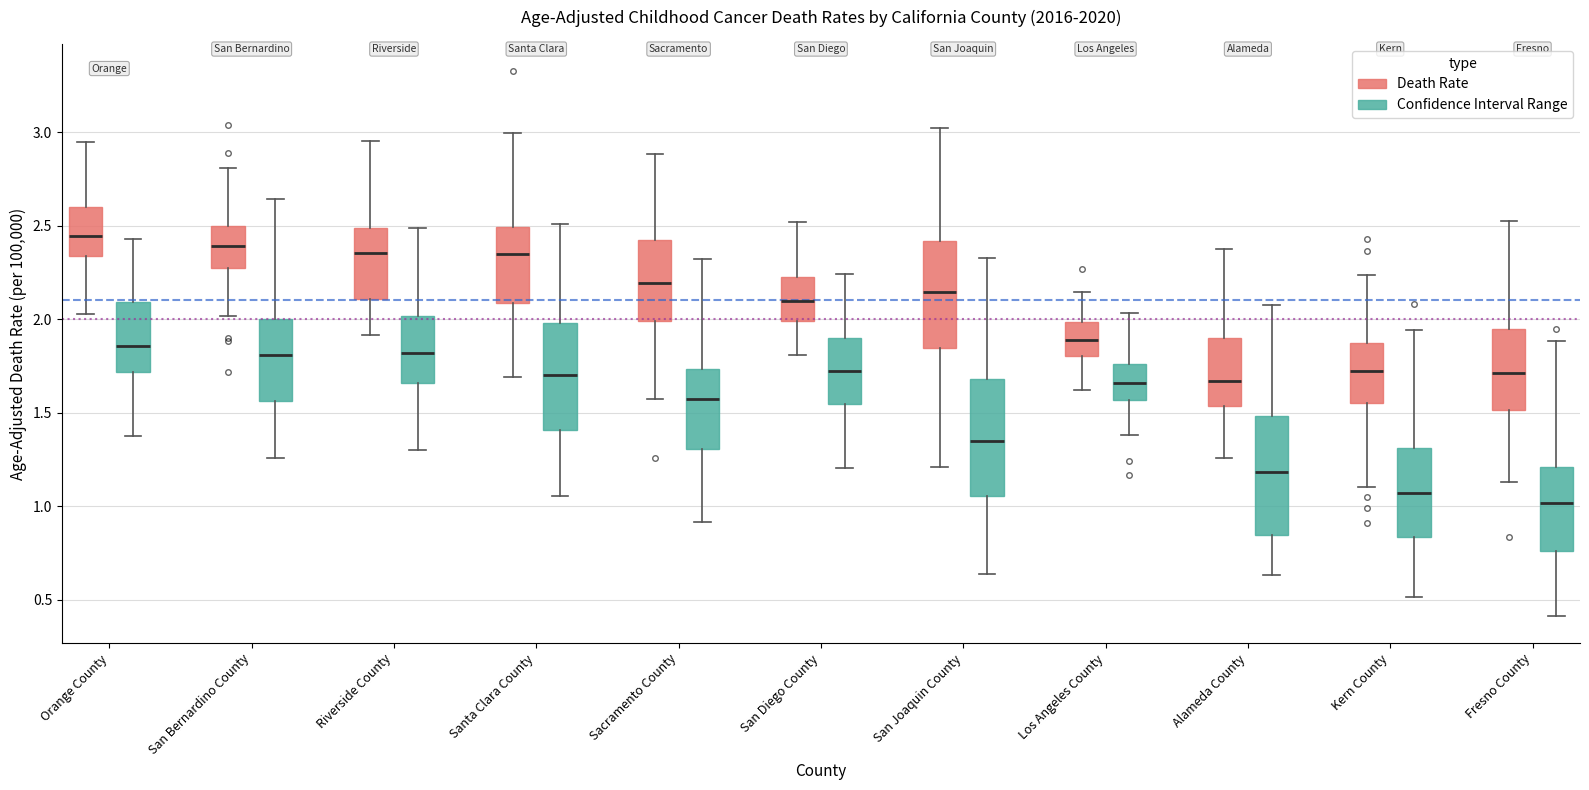

Reading left to right, read every box against the y-axis: the position of its median line, the range the box covers, and the ends of its whiskers. The values are not printed on the chart, so give them approximately, as read against the axis.

Orange County (Death Rate): median 2.45, box 2.35 to 2.60, whiskers 2.05 to 2.95
Orange County (Confidence Interval Range): median 1.85, box 1.70 to 2.10, whiskers 1.40 to 2.45
San Bernardino County (Death Rate): median 2.40, box 2.25 to 2.50, whiskers 2.00 to 2.80
San Bernardino County (Confidence Interval Range): median 1.80, box 1.55 to 2.00, whiskers 1.25 to 2.65
Riverside County (Death Rate): median 2.35, box 2.10 to 2.50, whiskers 1.90 to 2.95
Riverside County (Confidence Interval Range): median 1.80, box 1.65 to 2.00, whiskers 1.30 to 2.50
Santa Clara County (Death Rate): median 2.35, box 2.10 to 2.50, whiskers 1.70 to 3.00
Santa Clara County (Confidence Interval Range): median 1.70, box 1.40 to 2.00, whiskers 1.05 to 2.50
Sacramento County (Death Rate): median 2.20, box 2.00 to 2.40, whiskers 1.60 to 2.90
Sacramento County (Confidence Interval Range): median 1.55, box 1.30 to 1.75, whiskers 0.90 to 2.30
San Diego County (Death Rate): median 2.10, box 2.00 to 2.20, whiskers 1.80 to 2.50
San Diego County (Confidence Interval Range): median 1.70, box 1.55 to 1.90, whiskers 1.20 to 2.25
San Joaquin County (Death Rate): median 2.15, box 1.85 to 2.40, whiskers 1.20 to 3.00
San Joaquin County (Confidence Interval Range): median 1.35, box 1.05 to 1.70, whiskers 0.65 to 2.35
Los Angeles County (Death Rate): median 1.90, box 1.80 to 2.00, whiskers 1.60 to 2.15
Los Angeles County (Confidence Interval Range): median 1.65, box 1.55 to 1.75, whiskers 1.40 to 2.05
Alameda County (Death Rate): median 1.65, box 1.55 to 1.90, whiskers 1.25 to 2.35
Alameda County (Confidence Interval Range): median 1.20, box 0.85 to 1.50, whiskers 0.65 to 2.10
Kern County (Death Rate): median 1.75, box 1.55 to 1.85, whiskers 1.10 to 2.25
Kern County (Confidence Interval Range): median 1.05, box 0.85 to 1.30, whiskers 0.50 to 1.95
Fresno County (Death Rate): median 1.70, box 1.50 to 1.95, whiskers 1.15 to 2.50
Fresno County (Confidence Interval Range): median 1.00, box 0.75 to 1.20, whiskers 0.40 to 1.90